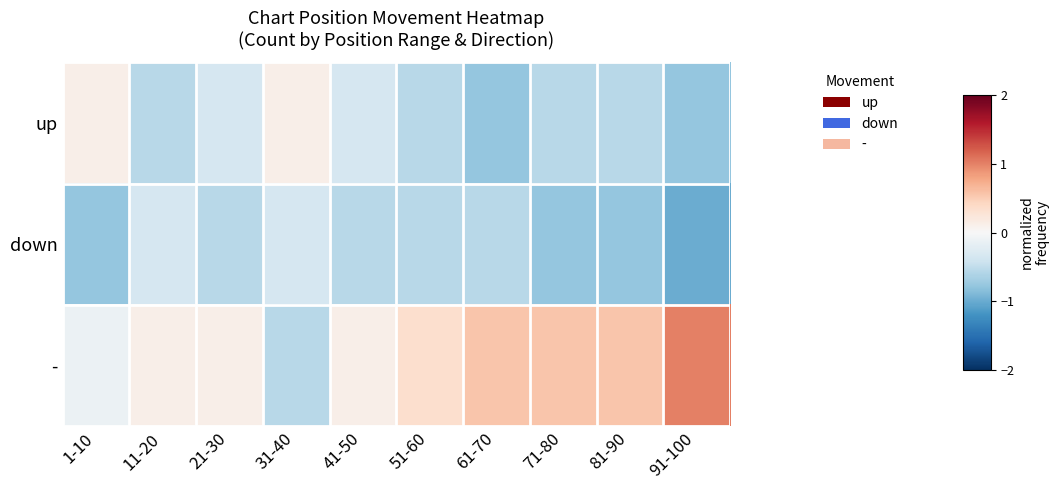

What is the minimum value shown in the chart?

-1.0